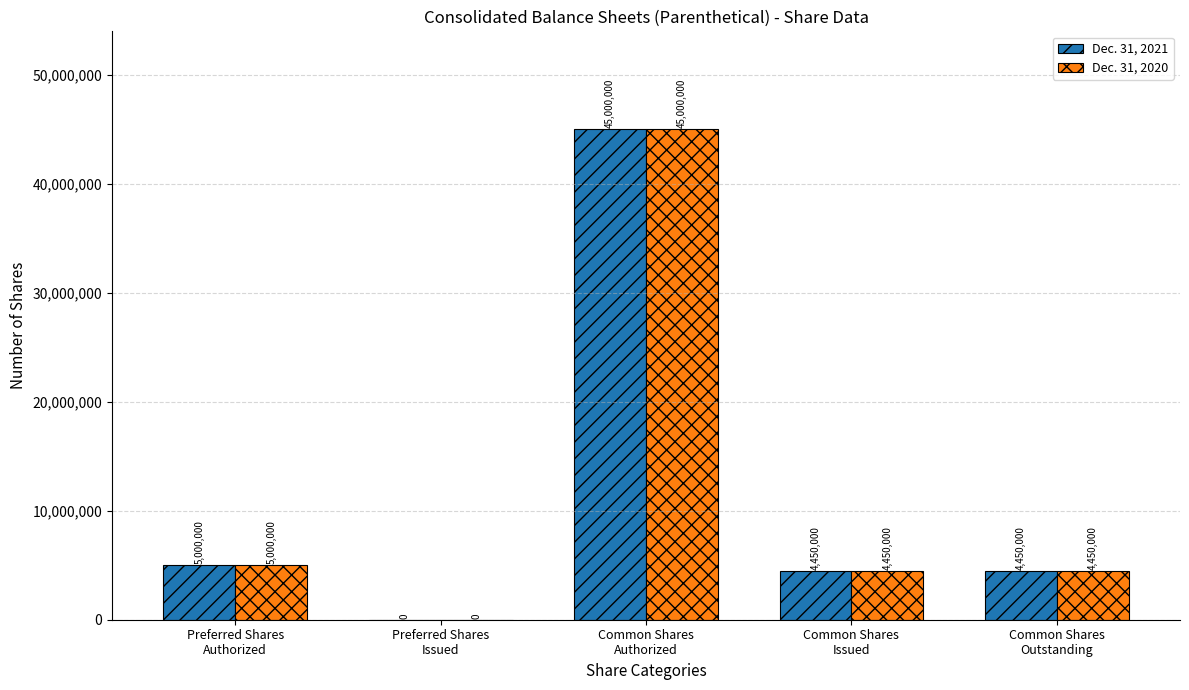

True or false: Dec. 31, 2020 has a value of 0 at Preferred Shares
Issued.

True